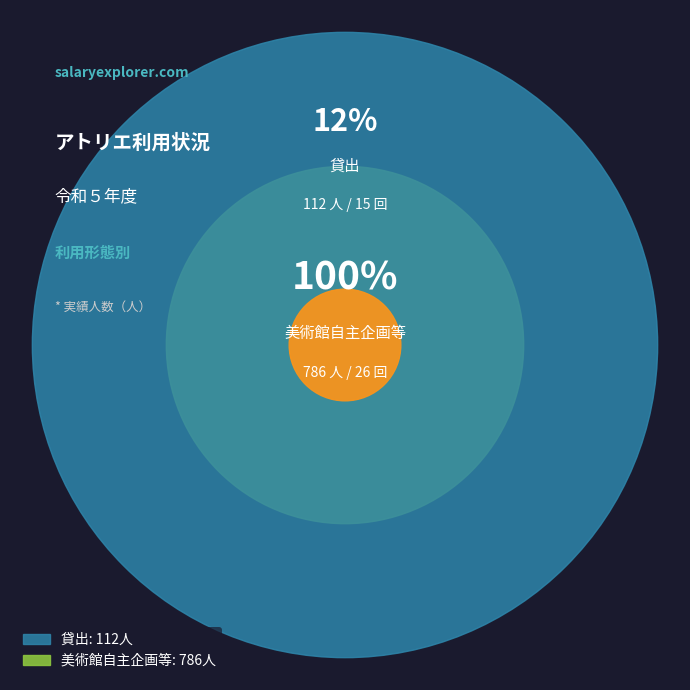

To the nearest percent, what is the average slice percentage?

50%